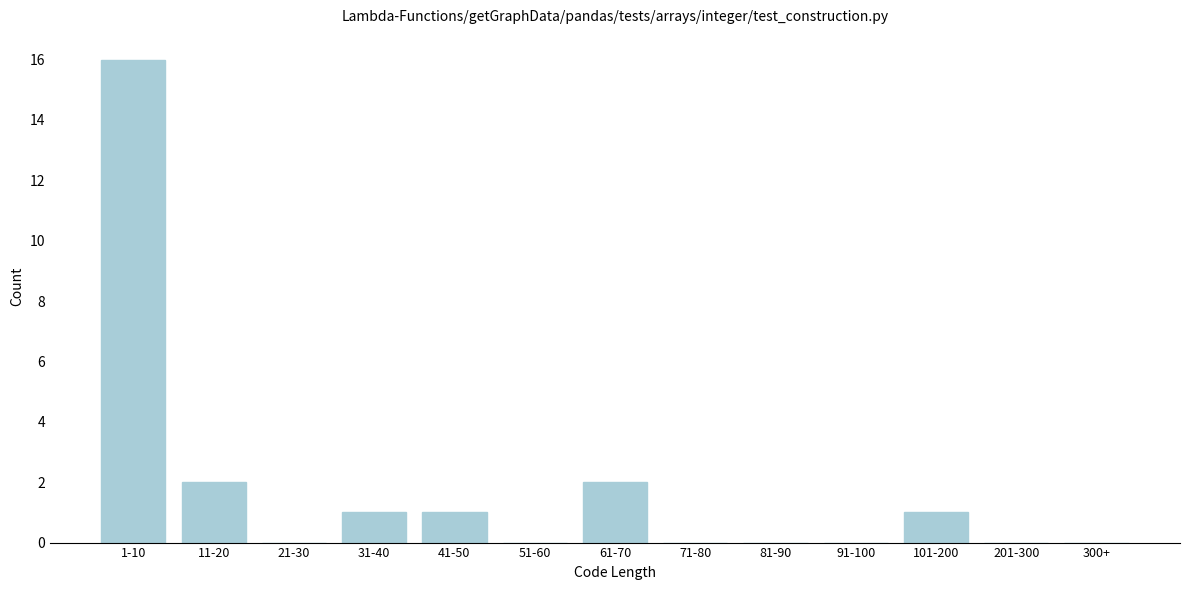

Reading right to left, extract all data points from this chart.

300+=0	201-300=0	101-200=1	91-100=0	81-90=0	71-80=0	61-70=2	51-60=0	41-50=1	31-40=1	21-30=0	11-20=2	1-10=16